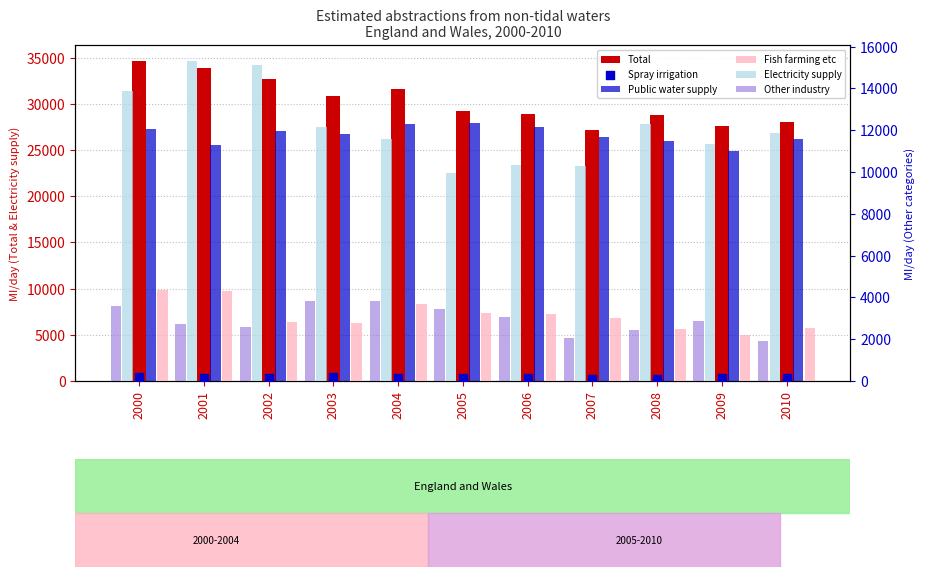

What is the total value across all series at 2001?

67724